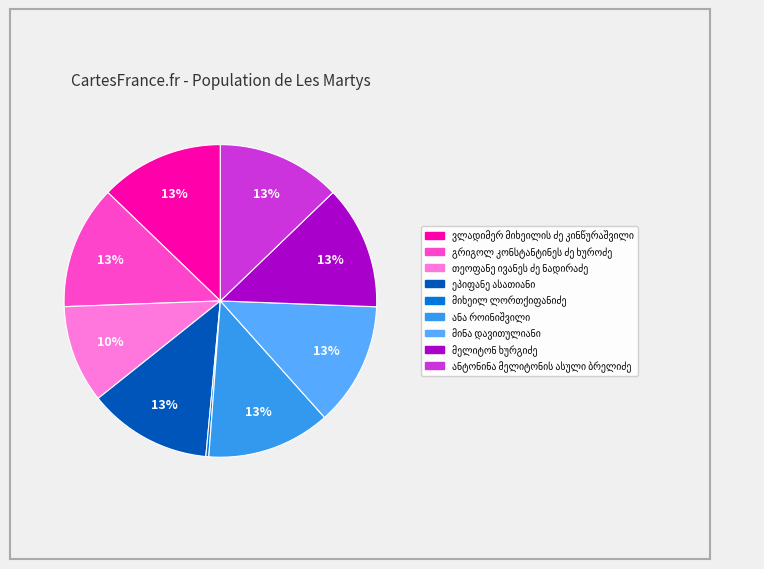

Is there a majority slice in this chart?

No